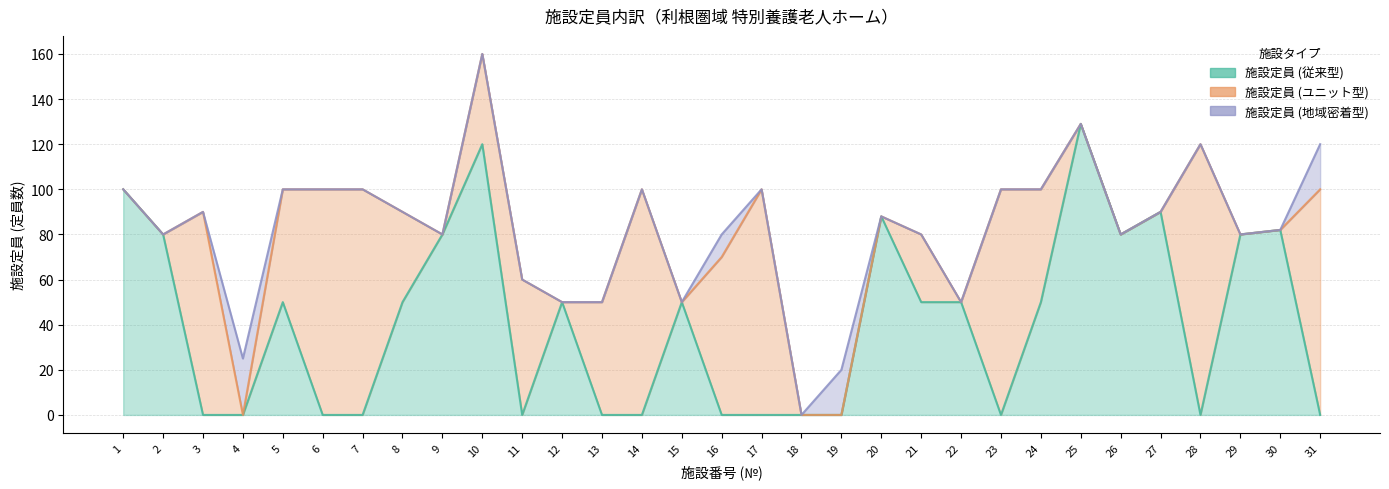

At which label is 施設定員 (従来型) closest to 64?

5